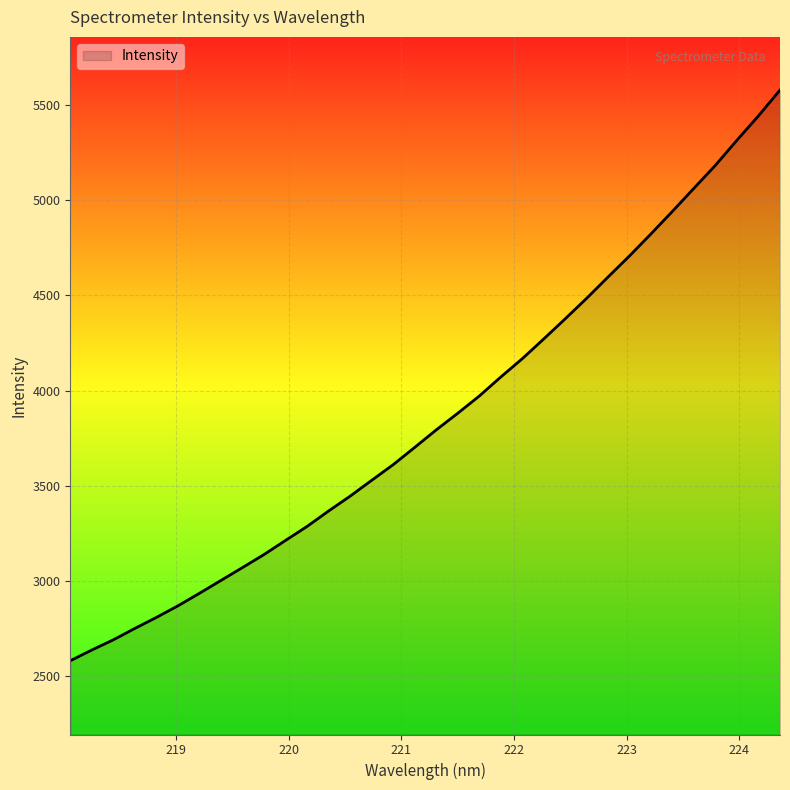

Does the chart have visible grid lines?

Yes